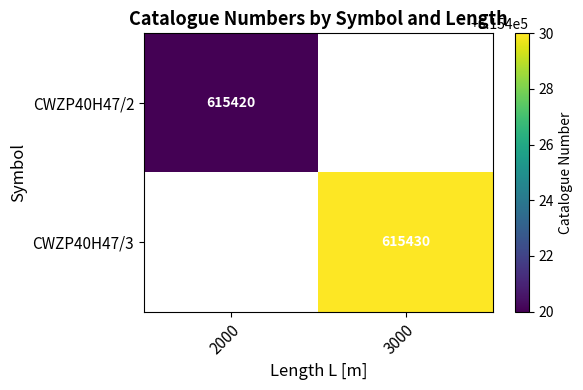

How many categories are shown in the chart?

2